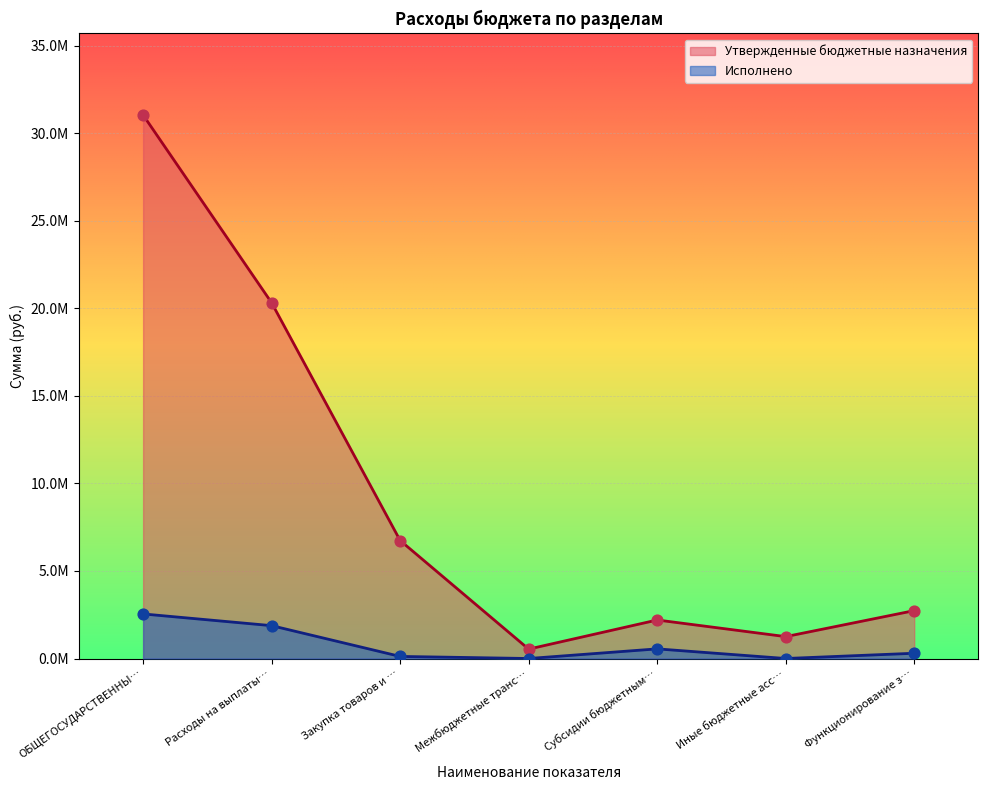

What are all the series names shown in the legend?

Утвержденные бюджетные назначения, Исполнено